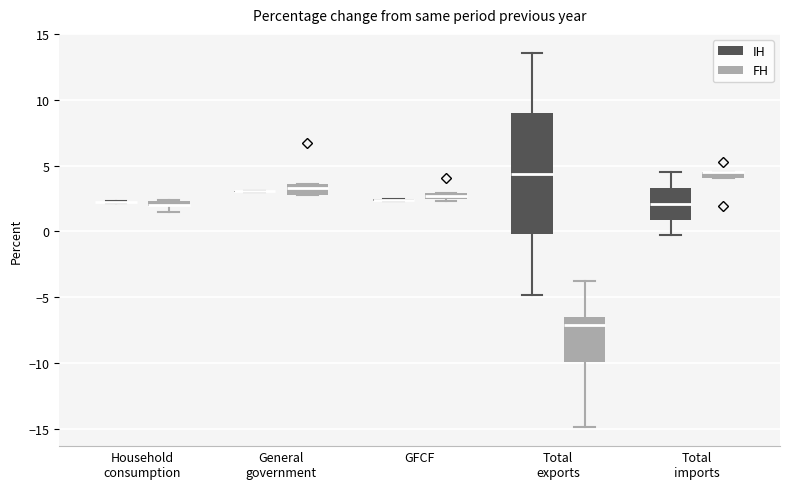

Which box is the tallest, from its lower edge to its upper edge?

Total exports (IH)